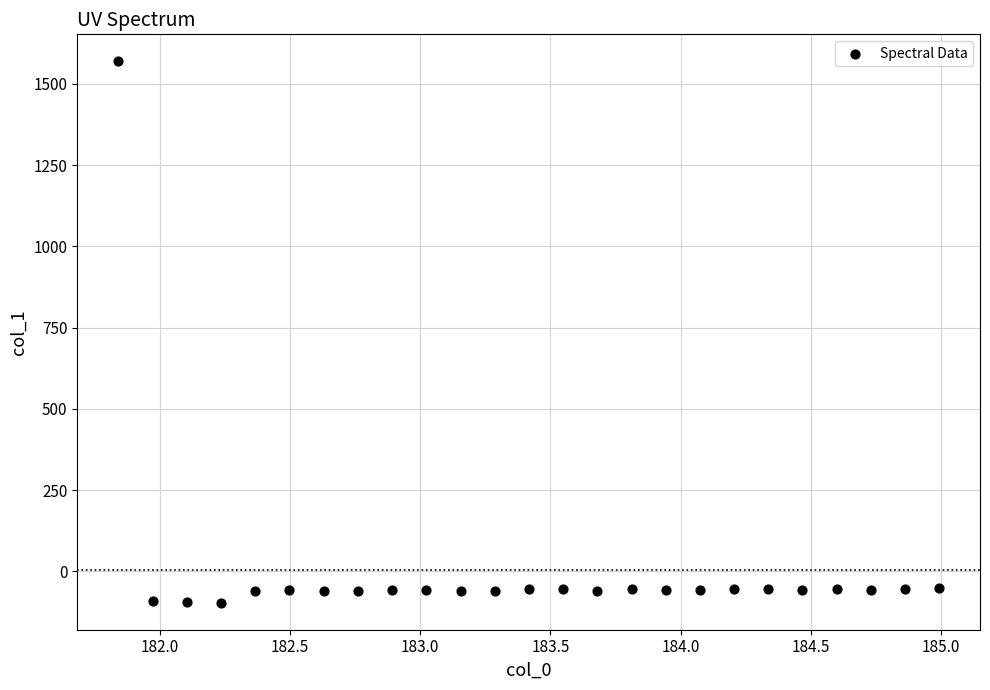

What is the range of X values (max minus min)?

3.1